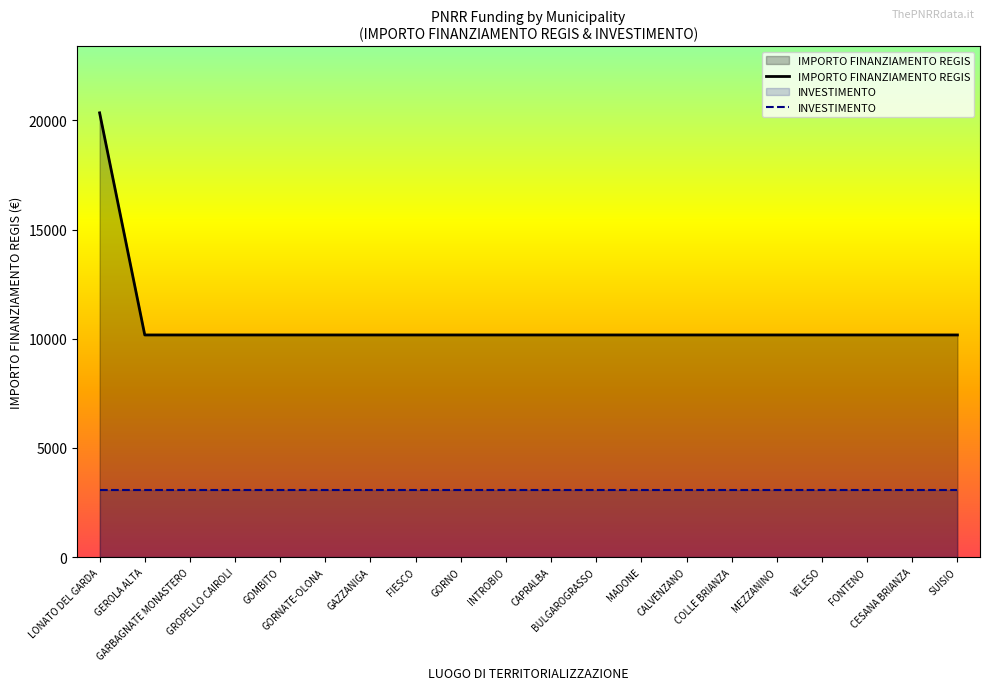

What is the total value across all series at GAZZANIGA?

13223.6